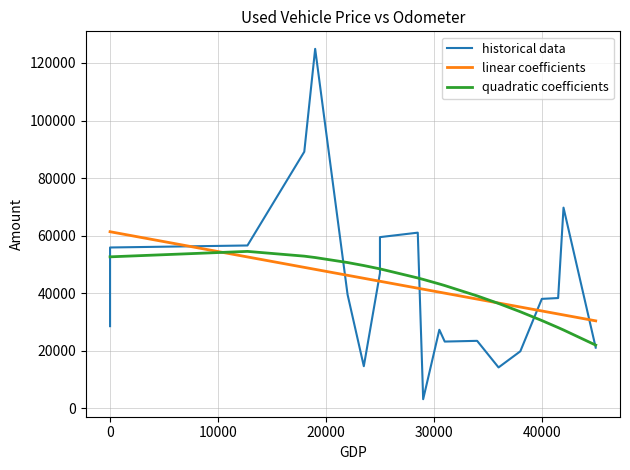

What is the total value across all series at 10000?

163562.4